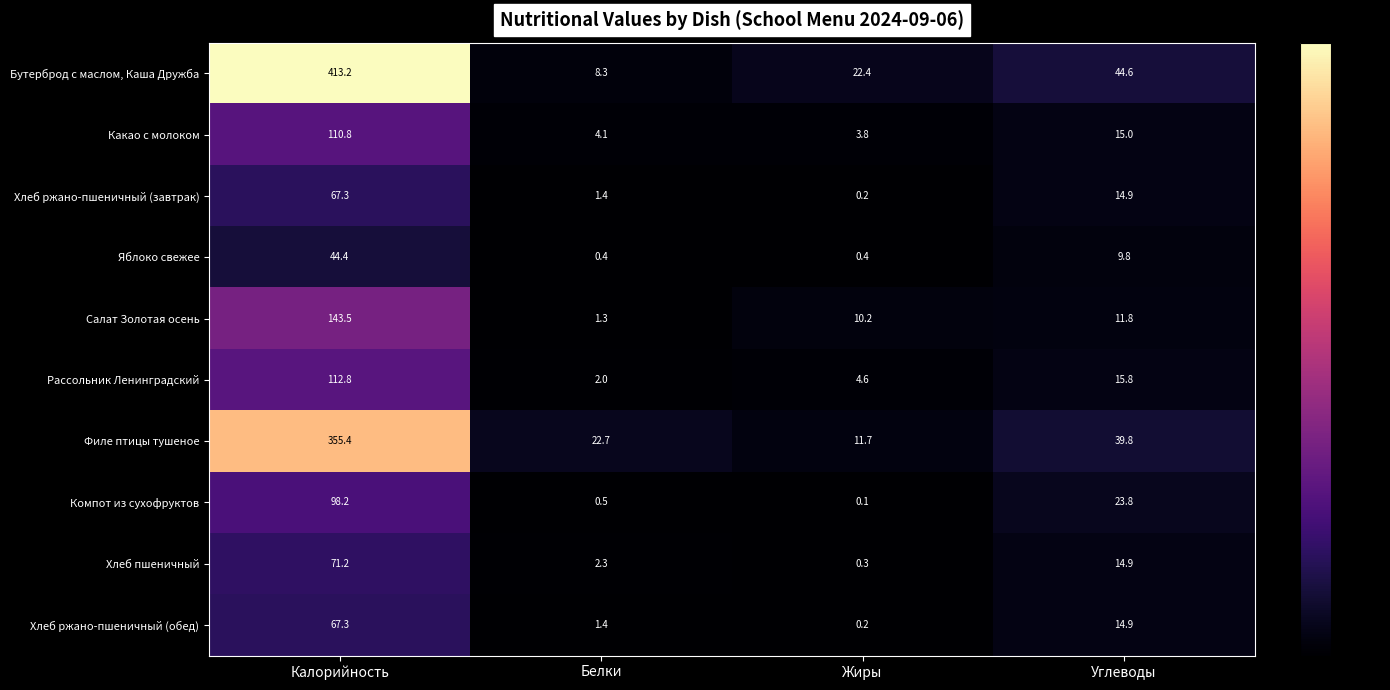

Which series changed the most between Калорийность and Белки?

Бутерброд с маслом, Каша Дружба